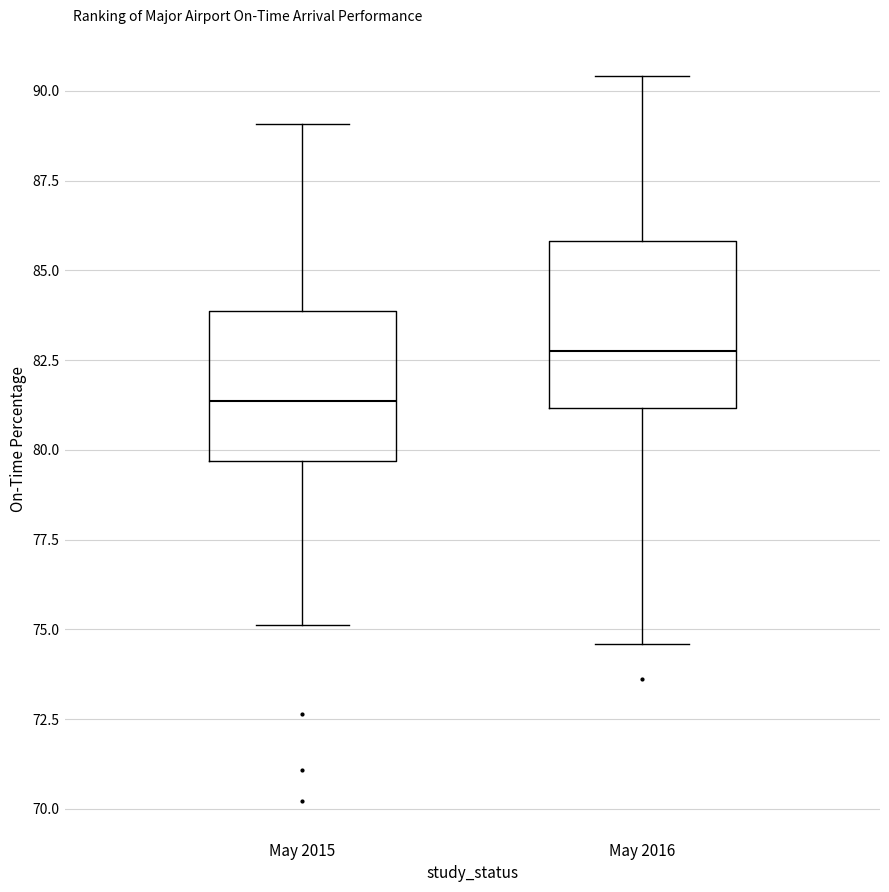

Reading left to right, transcribe this box plot: for each box, give where its median line is, the range the box spans, and where its two whiskers end, as read against the y-axis. The values are not printed on the chart, so give them approximately, as read against the axis.

May 2015: median 81.5, box 79.5 to 84.0, whiskers 75.0 to 89.0
May 2016: median 82.5, box 81.0 to 86.0, whiskers 74.5 to 90.5